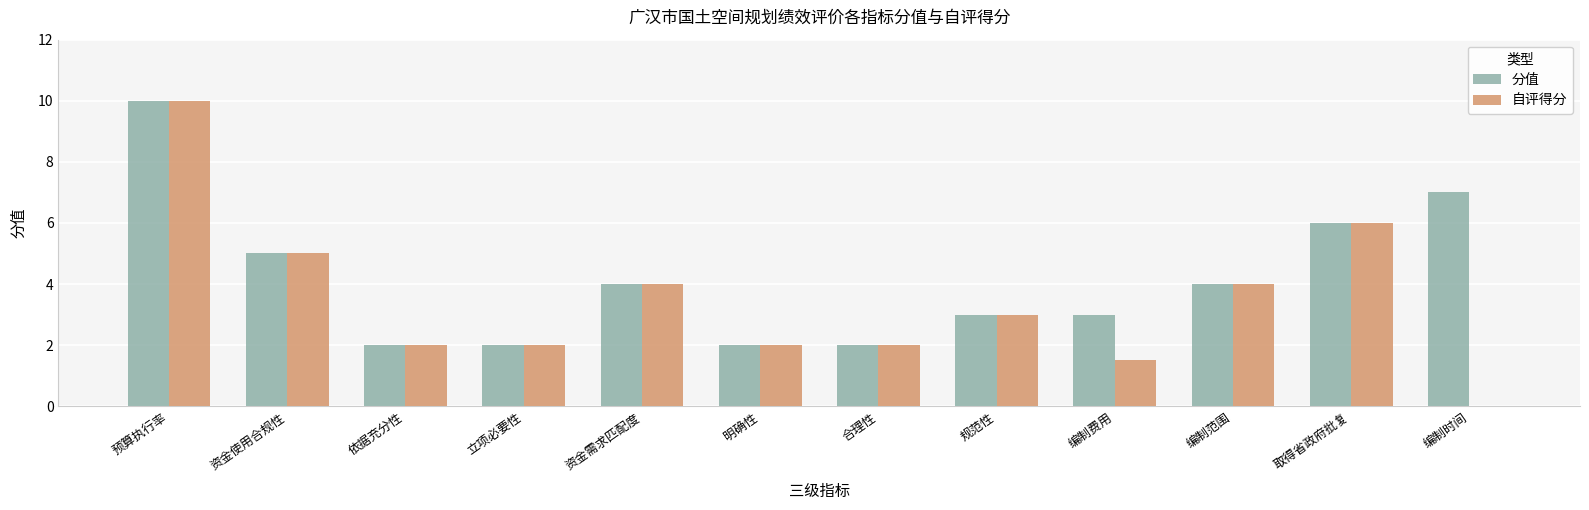

What is the maximum value for 自评得分?

10.0